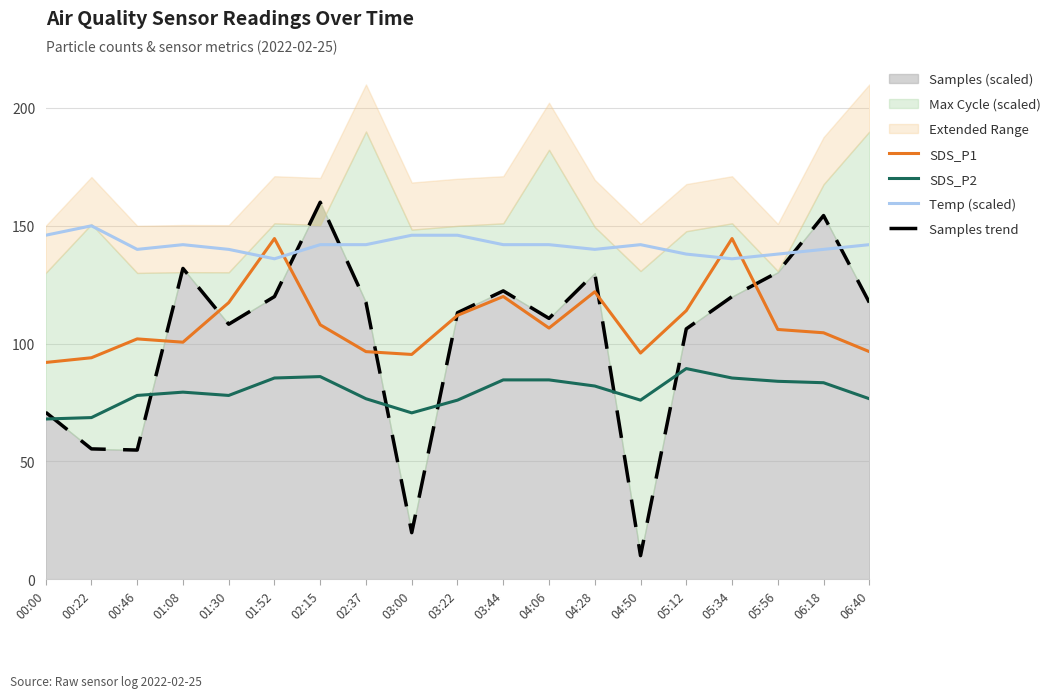

True or false: SDS_P1 has more than 0 interior local peaks.

True